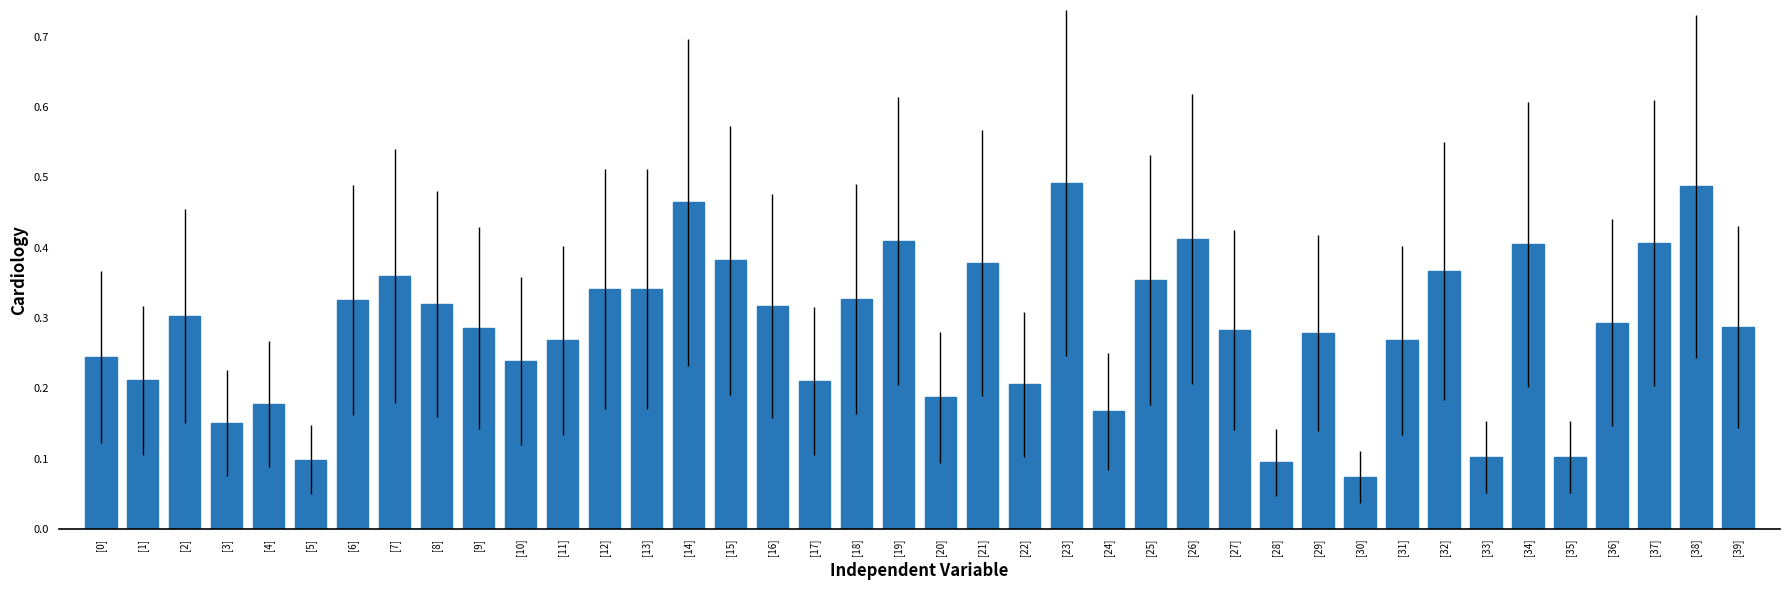

Is it true that the value at [22] is 0.4?

False